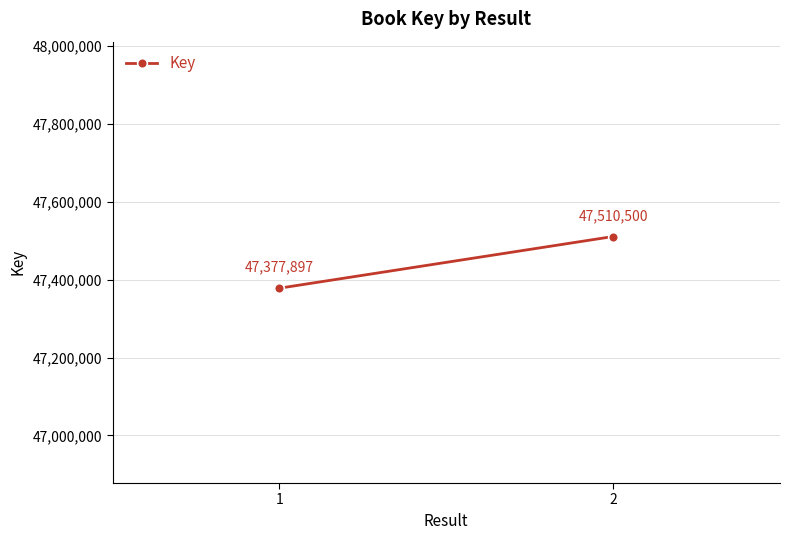

The value at 2 is 77813585. True or false?

False